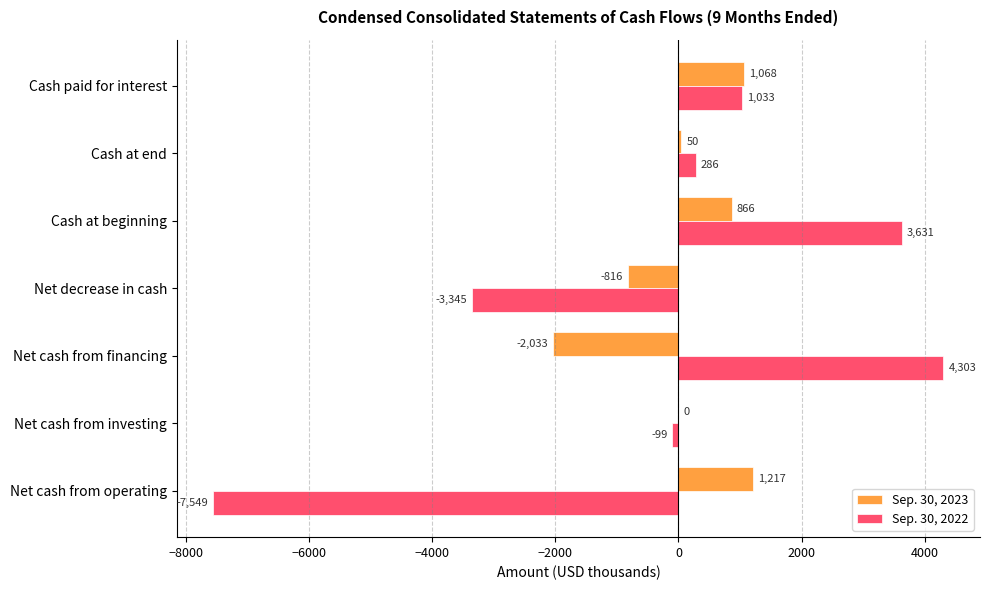

At which label does Sep. 30, 2023 reach its peak?

Net cash from operating